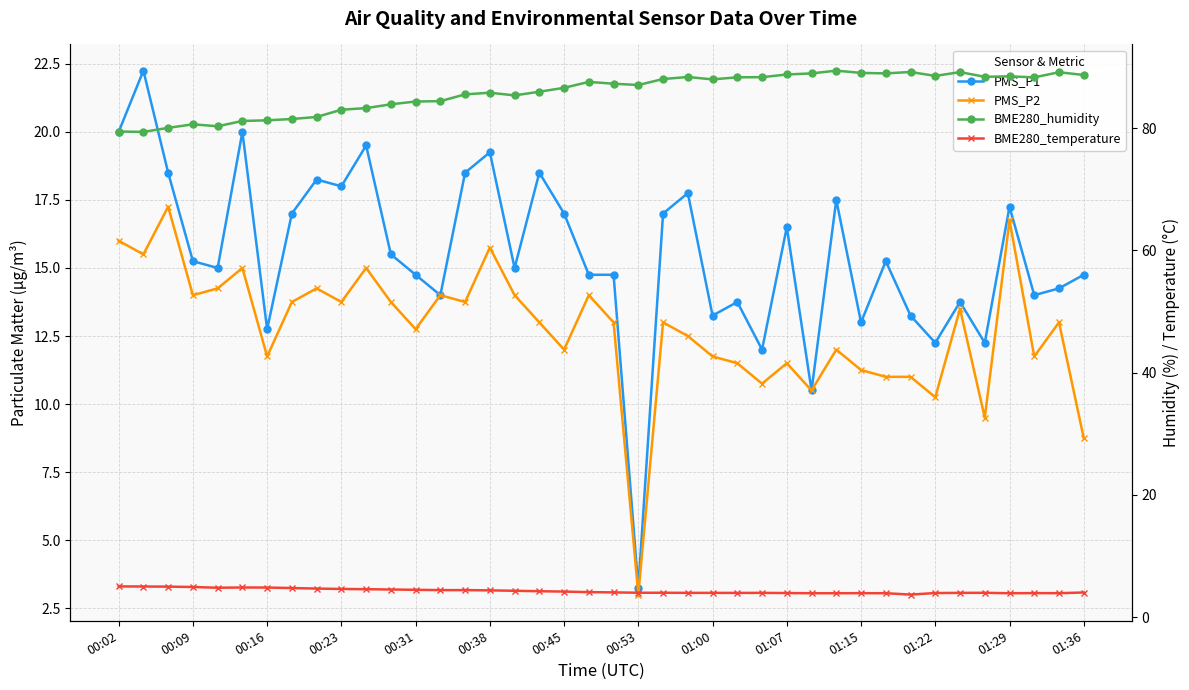

What is the minimum value for BME280_temperature?

3.7